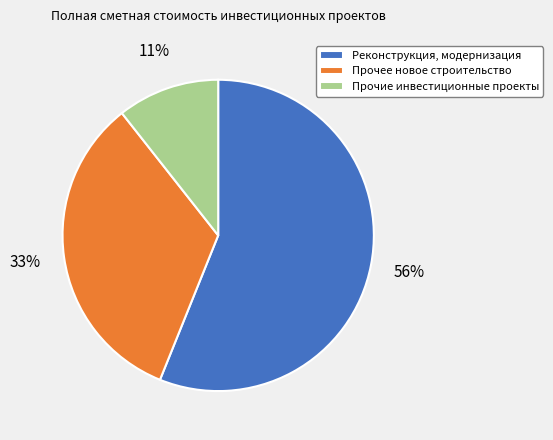

What is the smallest slice in the pie chart?

Прочие инвестиционные проекты